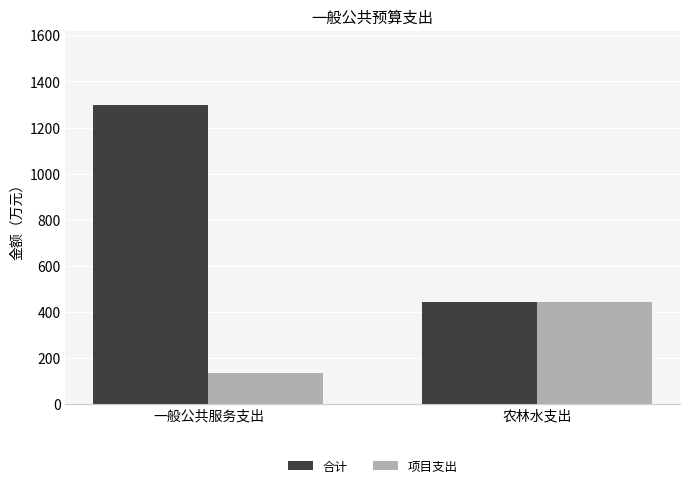

Rank the series by their average value, from lowest to highest.

项目支出, 合计